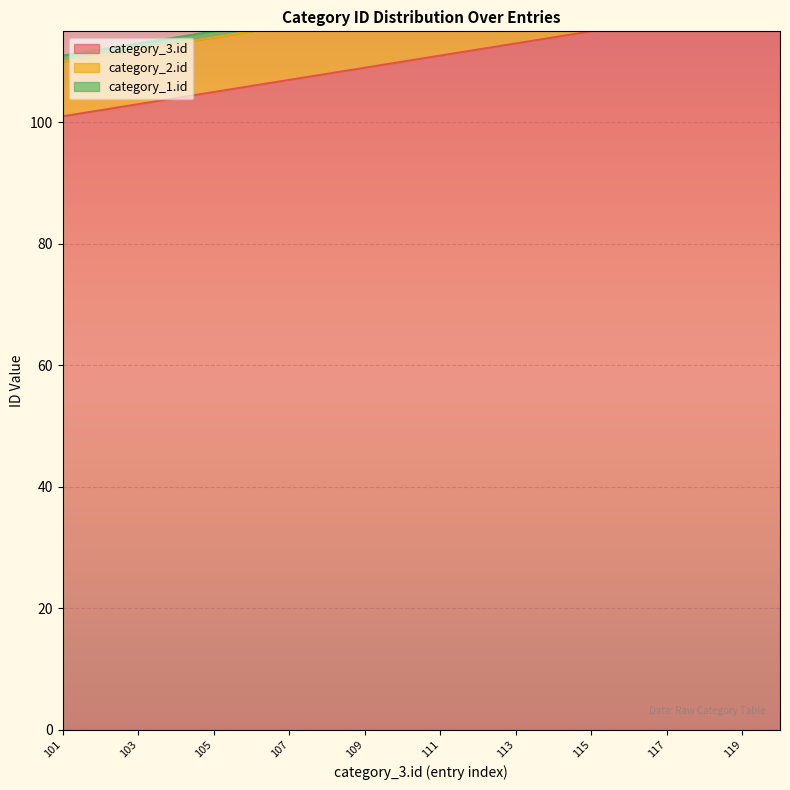

At how many categories does at least one series exceed 48?

20